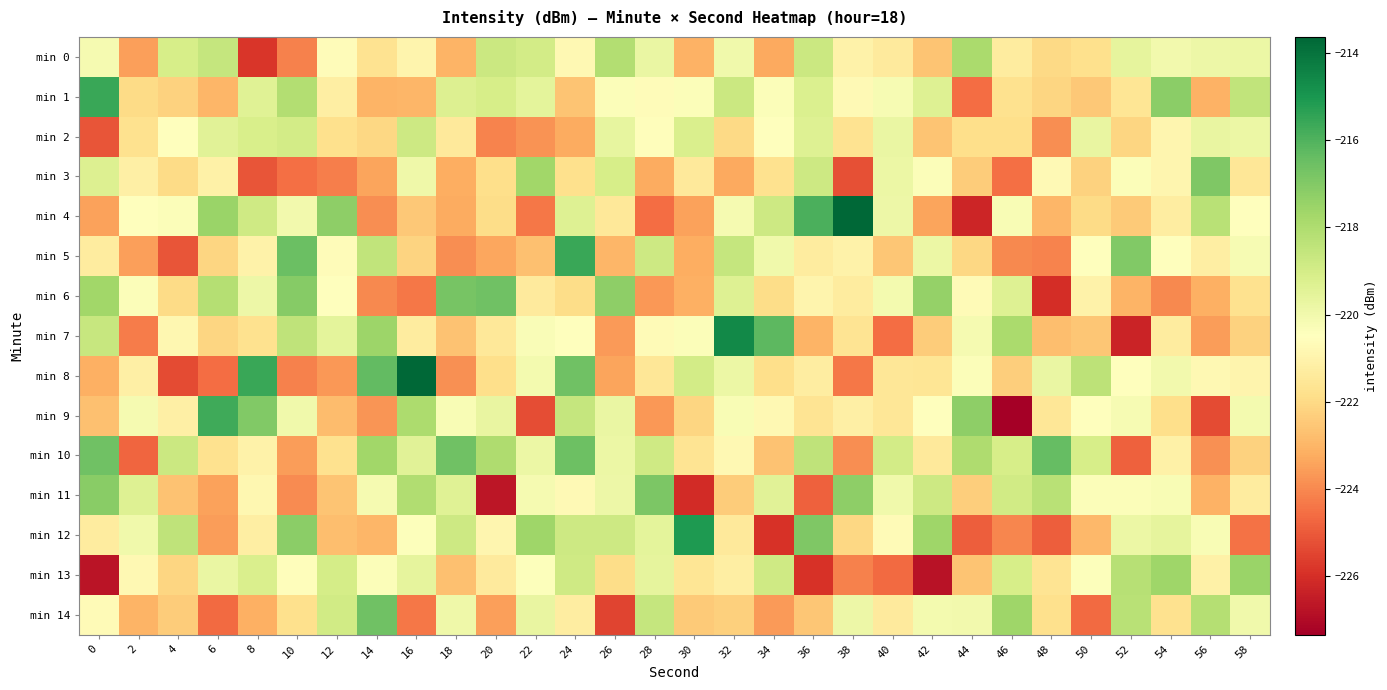

Rank the series by their maximum value, from lowest to highest.

min 2, min 0, min 13, min 3, min 11, min 14, min 6, min 10, min 9, min 5, min 1, min 12, min 7, min 8, min 4